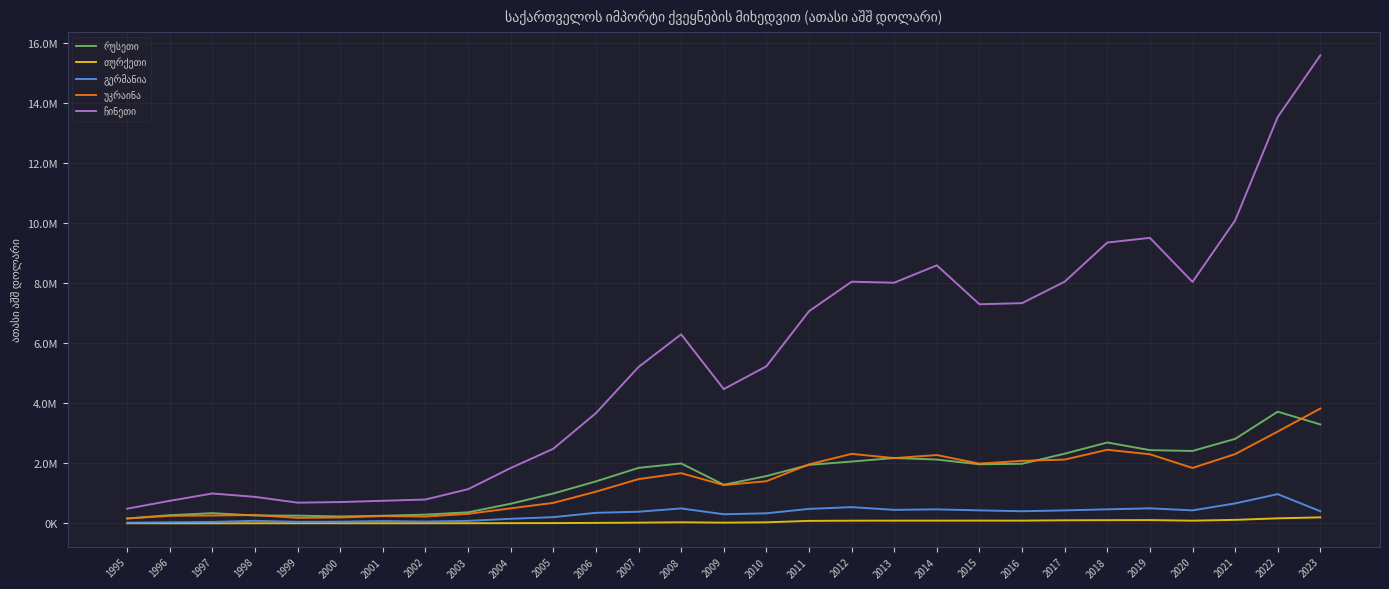

What is the sum of the გერმანია values at 2018 and 2021?

1131659.6